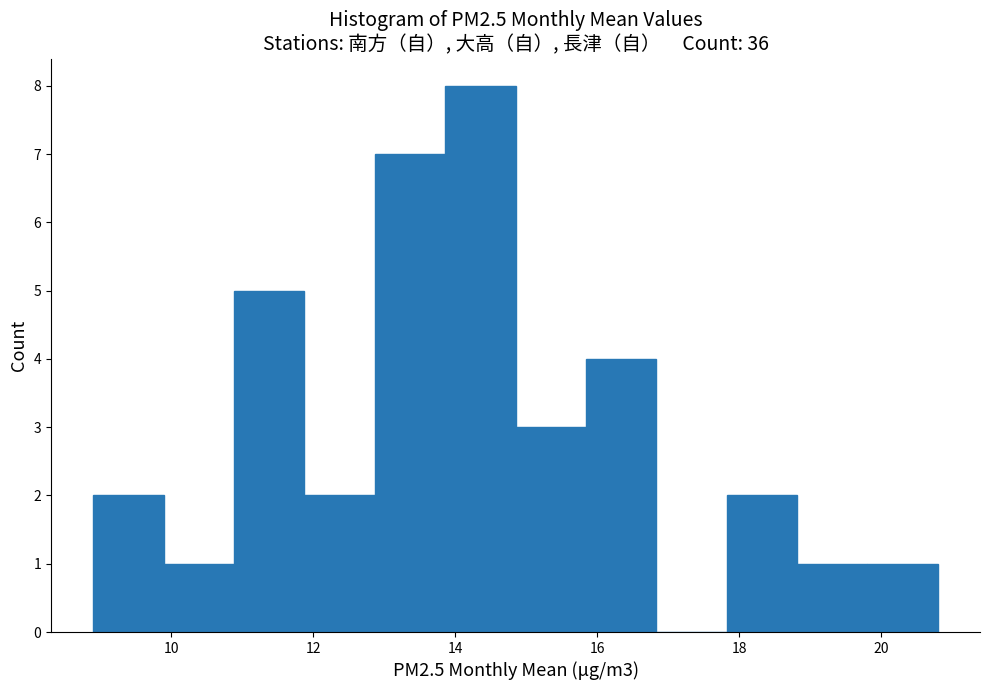

How tall is the bar that spans 12.8 to 13.8 on the x-axis? Neither the bar edges nor the heights are printed on the chart, so give them approximately, as read against the axes.

7